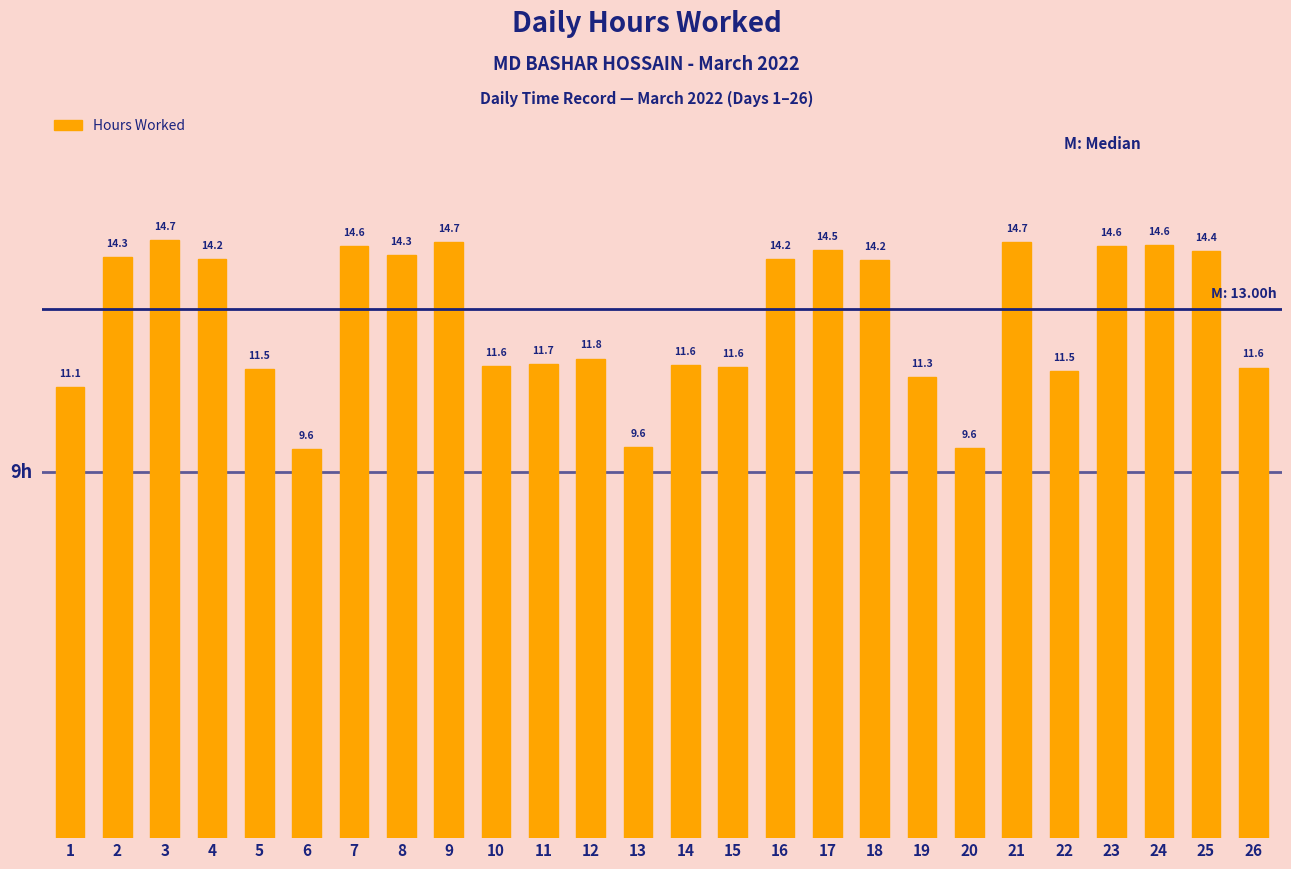

What is the smallest value displayed?

9.6